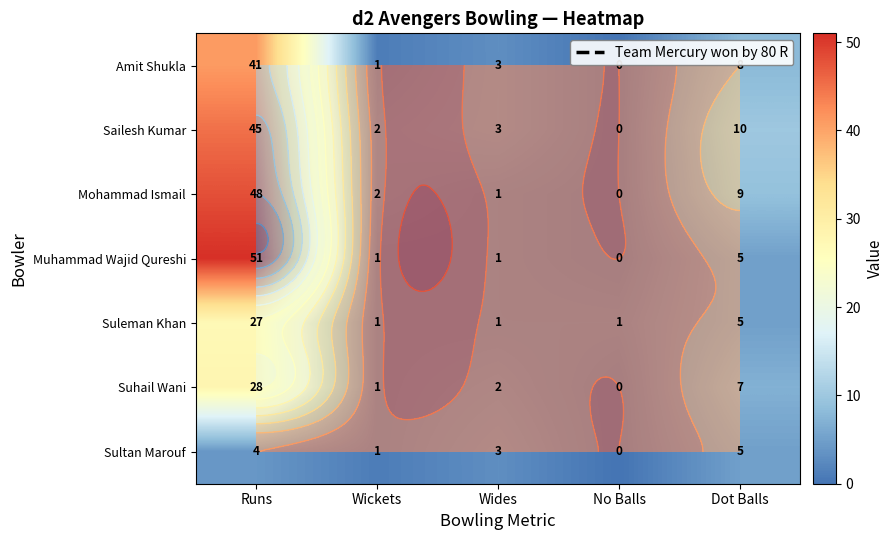

Is the value of Sailesh Kumar at Wickets greater than the value of Suleman Khan at Dot Balls?

No